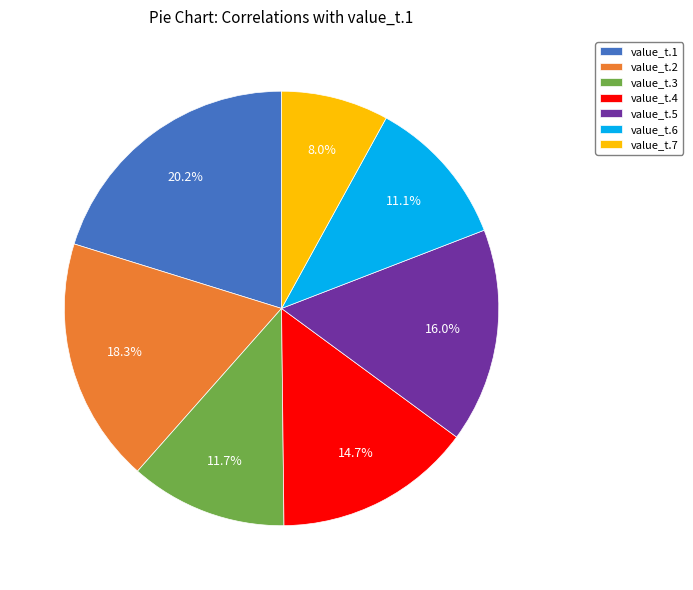

To the nearest percent, what percentage of the pie is value_t.6?

11%